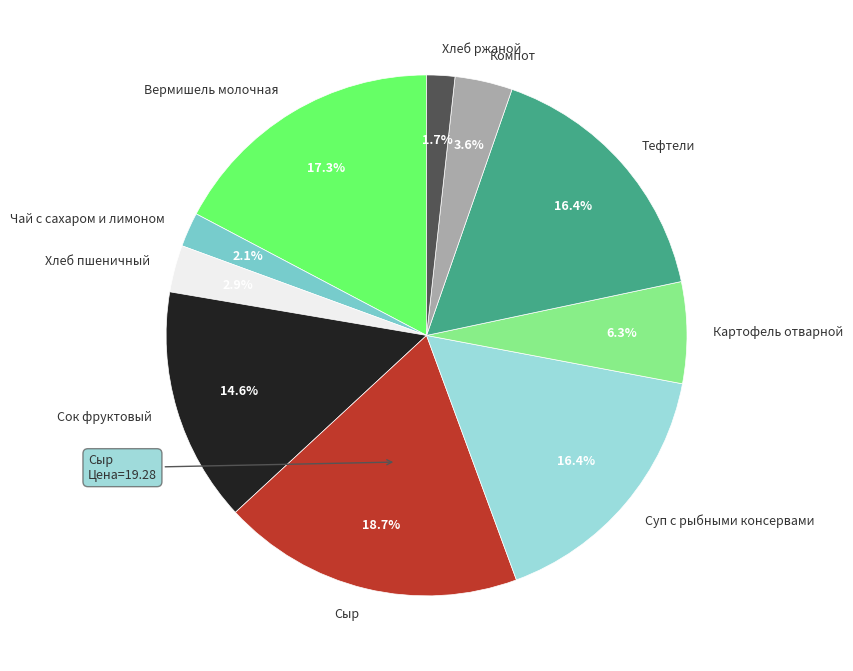

To the nearest percent, what is the combined percentage of Сок фруктовый and Чай с сахаром и лимоном?

17%